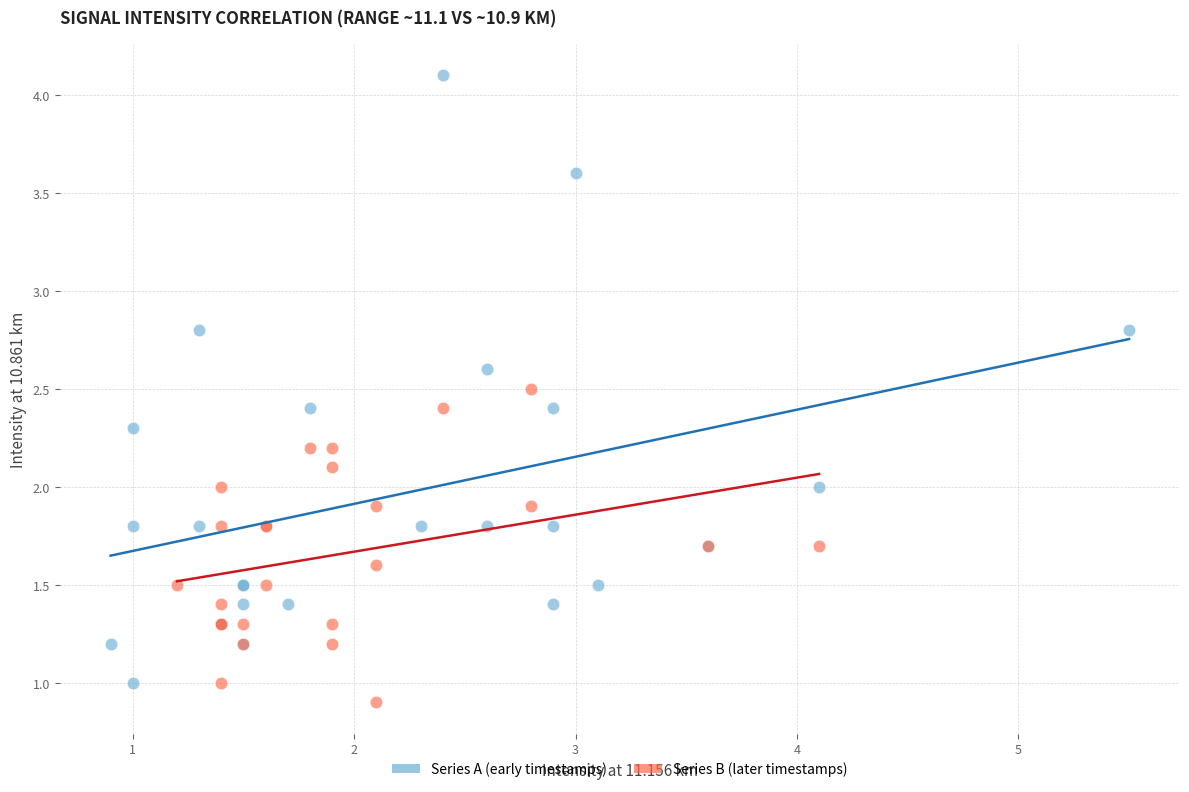

Which series has the widest spread of Y values?

Series A (early timestamps)